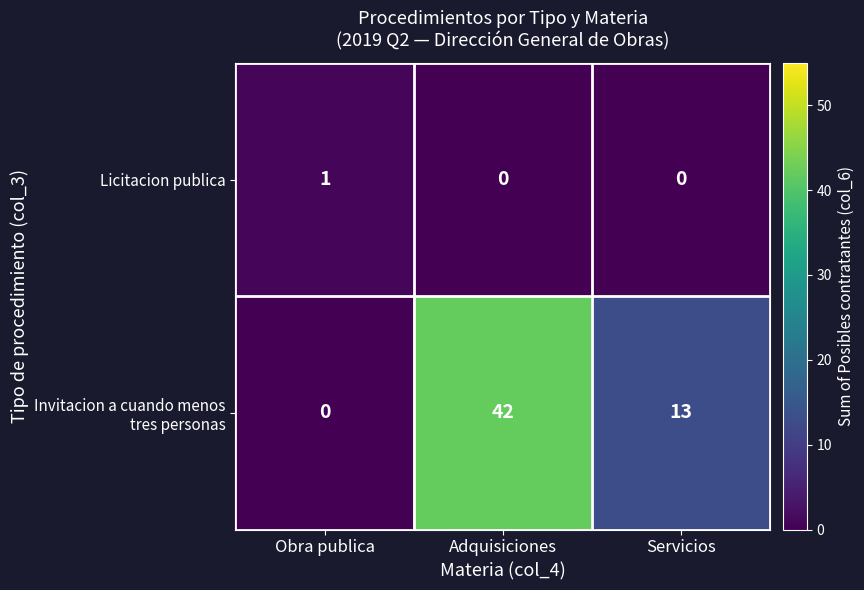

At which category is the sum across all series the highest?

Adquisiciones